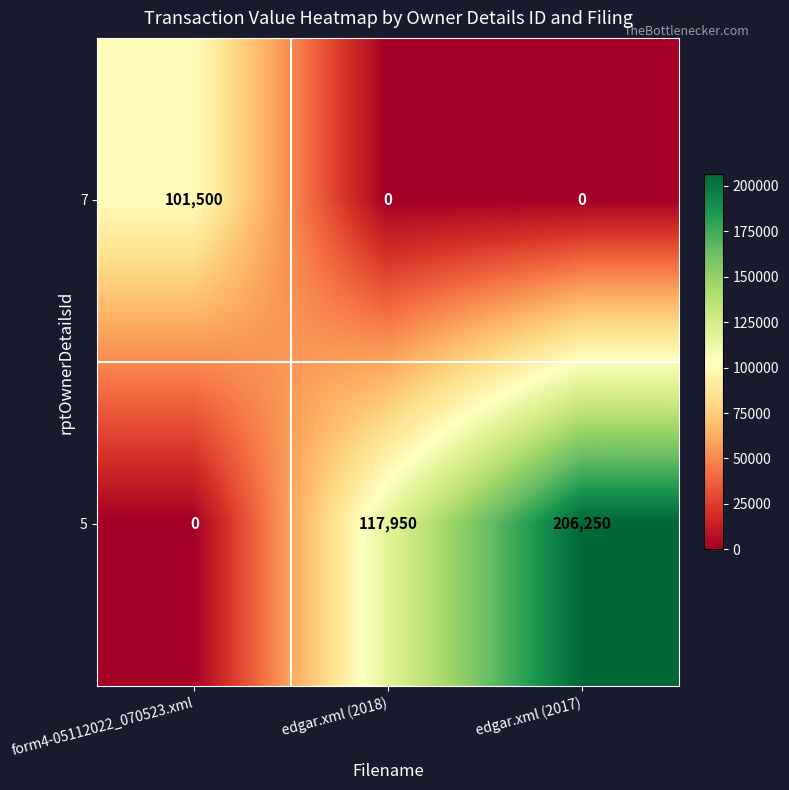

At which category is the sum across all series the highest?

edgar.xml (2017)